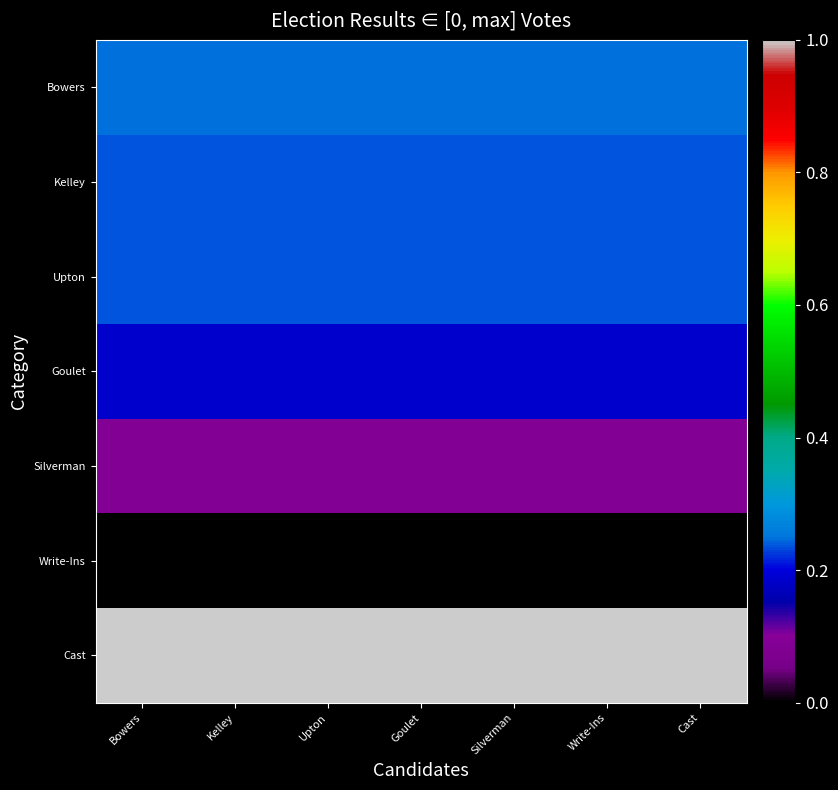

Reading right to left, list all the values displayed in this chart.

Bowers: Cast=0.2	Write-Ins=0.2	Silverman=0.2	Goulet=0.2	Upton=0.2	Kelley=0.2	Bowers=0.2
Kelley: Cast=0.2	Write-Ins=0.2	Silverman=0.2	Goulet=0.2	Upton=0.2	Kelley=0.2	Bowers=0.2
Upton: Cast=0.2	Write-Ins=0.2	Silverman=0.2	Goulet=0.2	Upton=0.2	Kelley=0.2	Bowers=0.2
Goulet: Cast=0.2	Write-Ins=0.2	Silverman=0.2	Goulet=0.2	Upton=0.2	Kelley=0.2	Bowers=0.2
Silverman: Cast=0.1	Write-Ins=0.1	Silverman=0.1	Goulet=0.1	Upton=0.1	Kelley=0.1	Bowers=0.1
Write-Ins: Cast=0.0	Write-Ins=0.0	Silverman=0.0	Goulet=0.0	Upton=0.0	Kelley=0.0	Bowers=0.0
Cast: Cast=1.0	Write-Ins=1.0	Silverman=1.0	Goulet=1.0	Upton=1.0	Kelley=1.0	Bowers=1.0